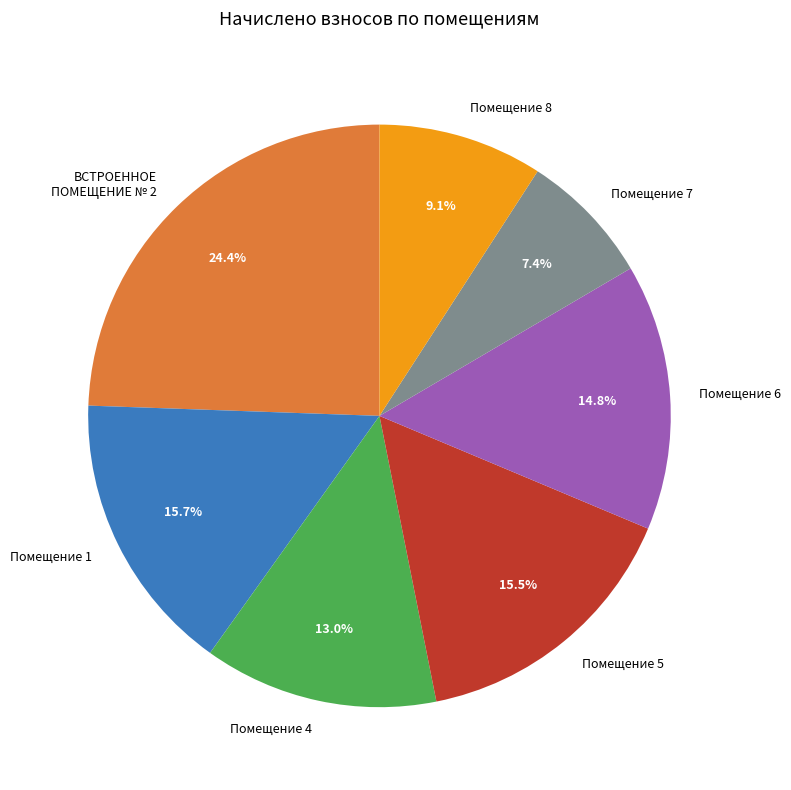

Combined, do Помещение 5 and Помещение 6 account for over 50%?

No